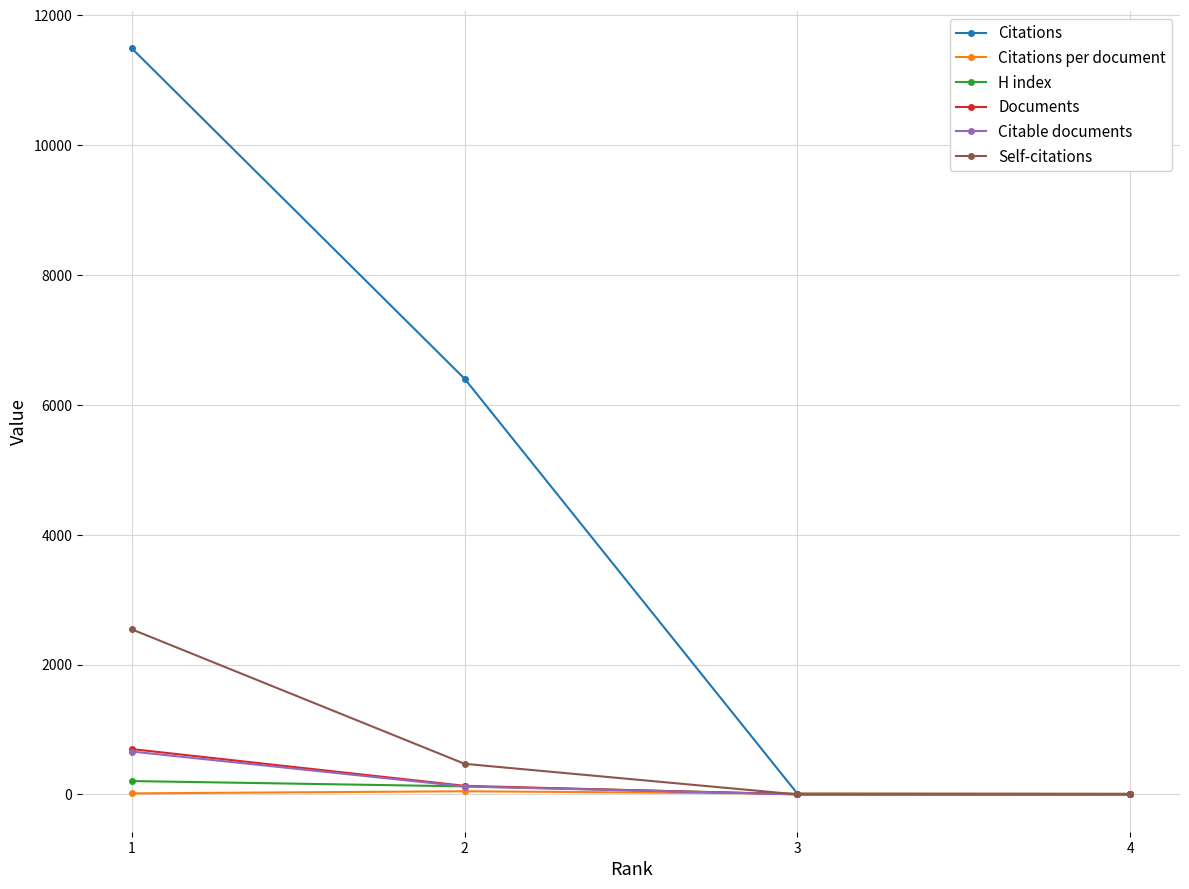

Which series has the largest total across all categories?

Citations